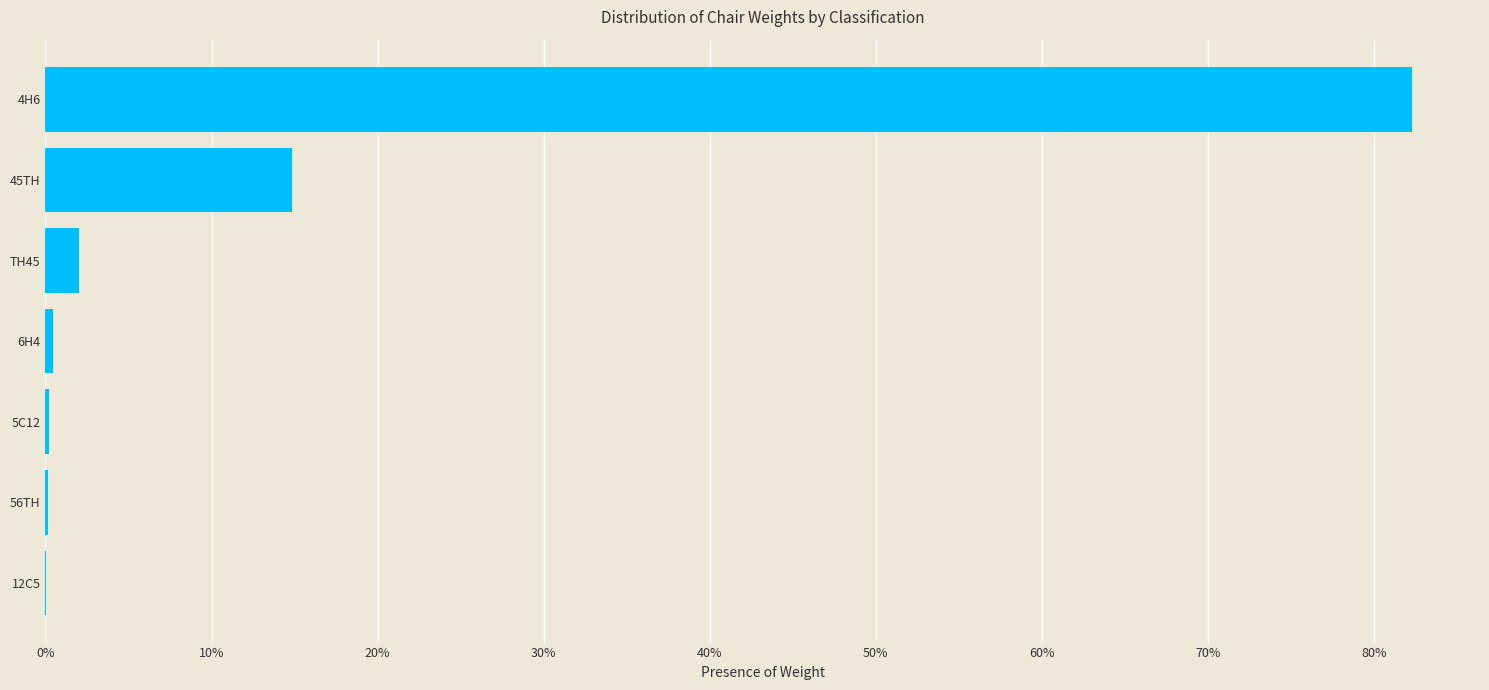

The value at TH45 is 2.0. True or false?

True